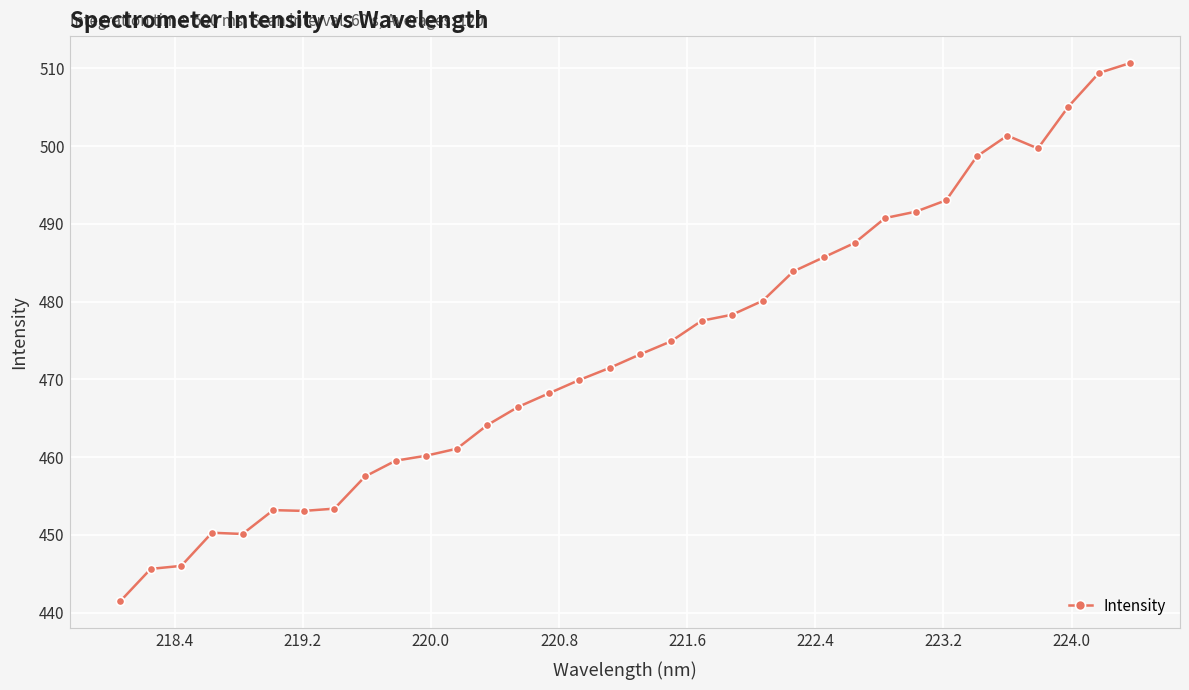

What is the greatest value displayed?

510.7